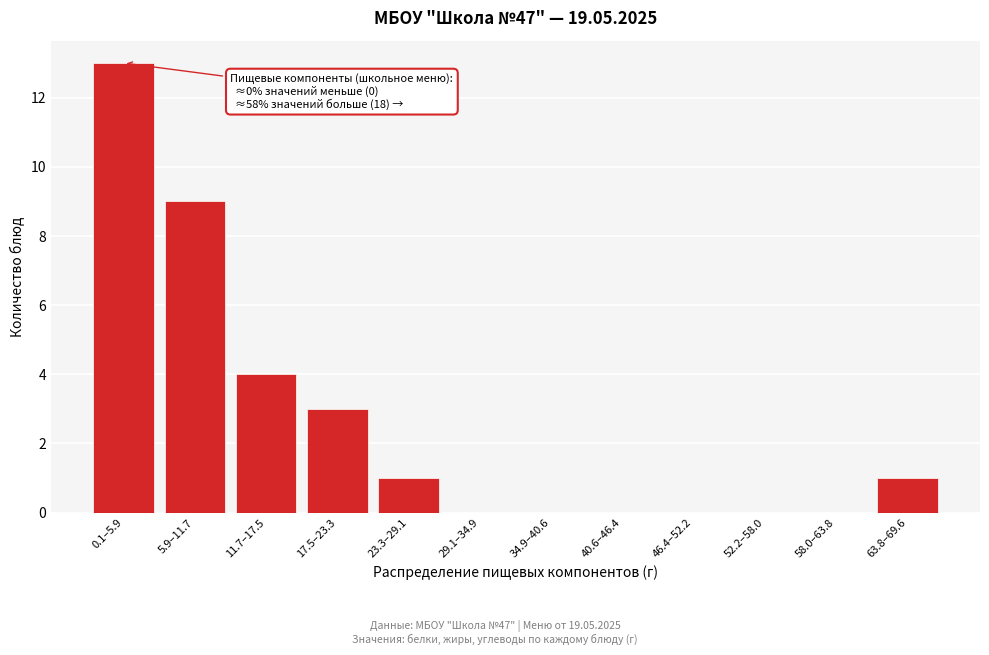

Reading left to right, list all the values displayed in this chart.

0.1–5.9=13	5.9–11.7=9	11.7–17.5=4	17.5–23.3=3	23.3–29.1=1	29.1–34.9=0	34.9–40.6=0	40.6–46.4=0	46.4–52.2=0	52.2–58.0=0	58.0–63.8=0	63.8–69.6=1